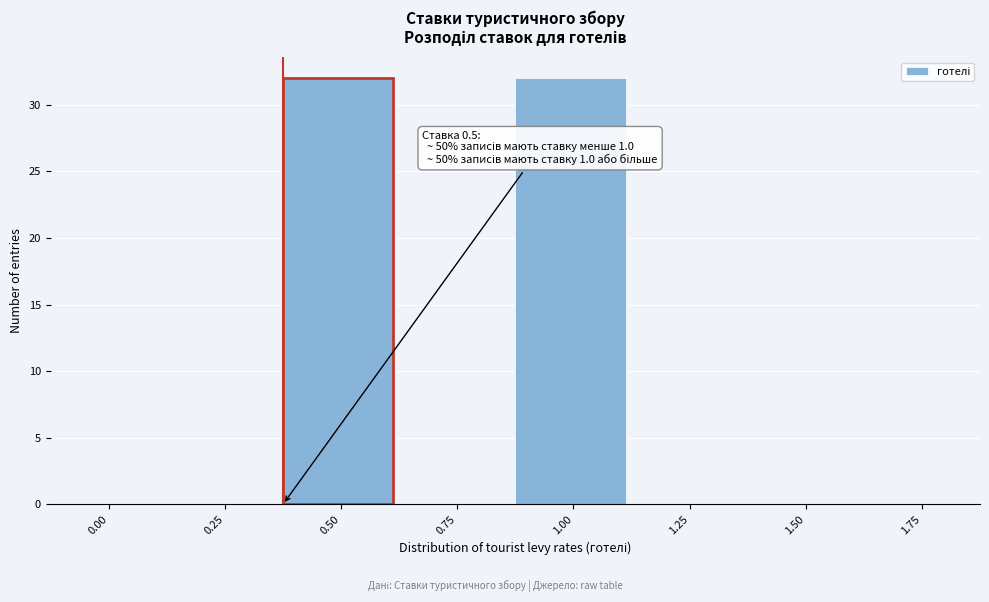

Reading right to left, list all the values displayed in this chart.

1.75=0	1.50=0	1.25=0	1.00=32	0.75=0	0.50=32	0.25=0	0.00=0